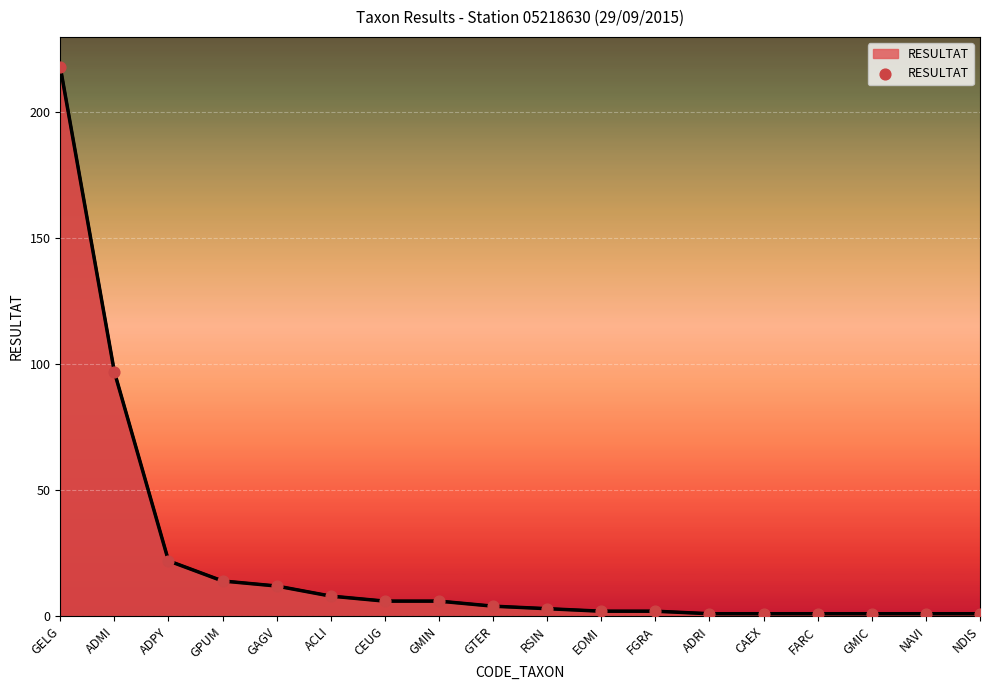

What is the ratio of the value at GAGV to the value at RSIN?

4.0